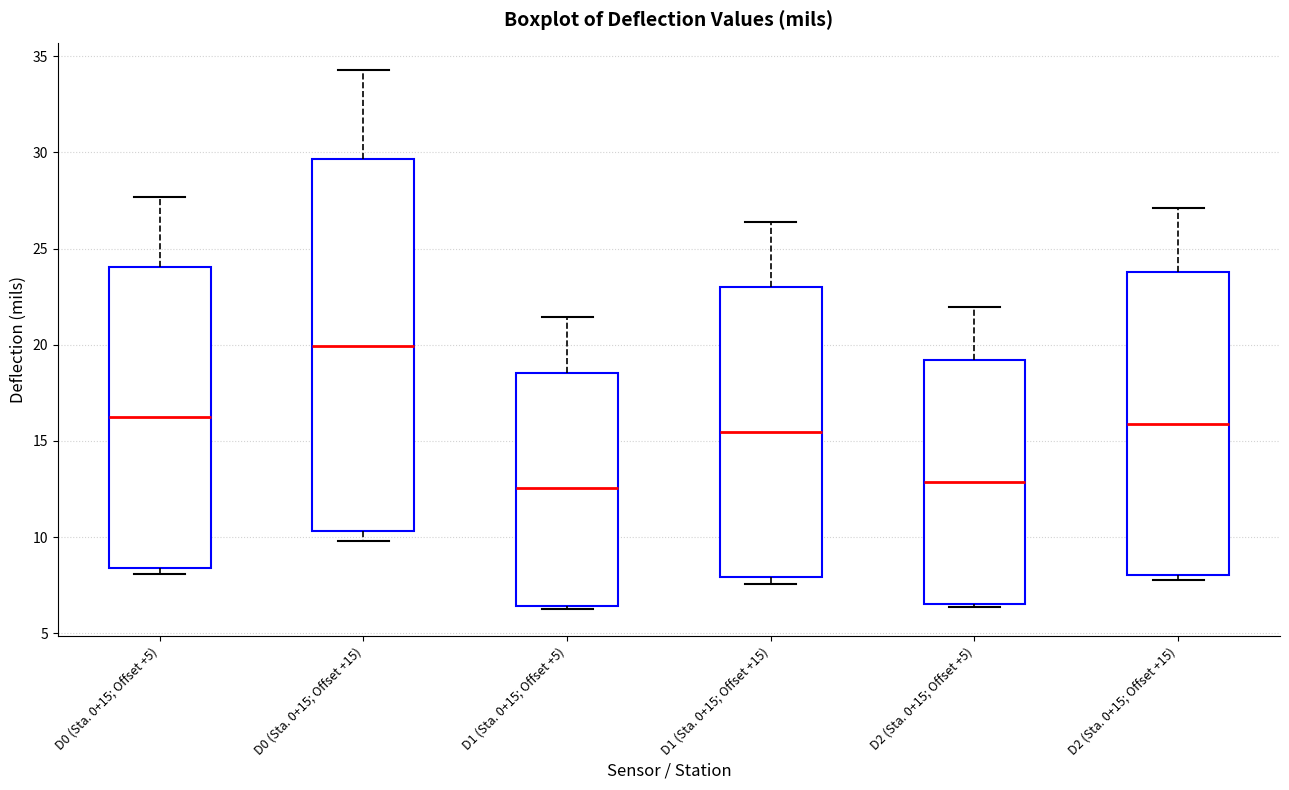

Where is the upper edge of the box for D2 (Sta. 0+15; Offset +15) on the y-axis? The values are not printed on the chart, so give them approximately, as read against the axis.

24.0